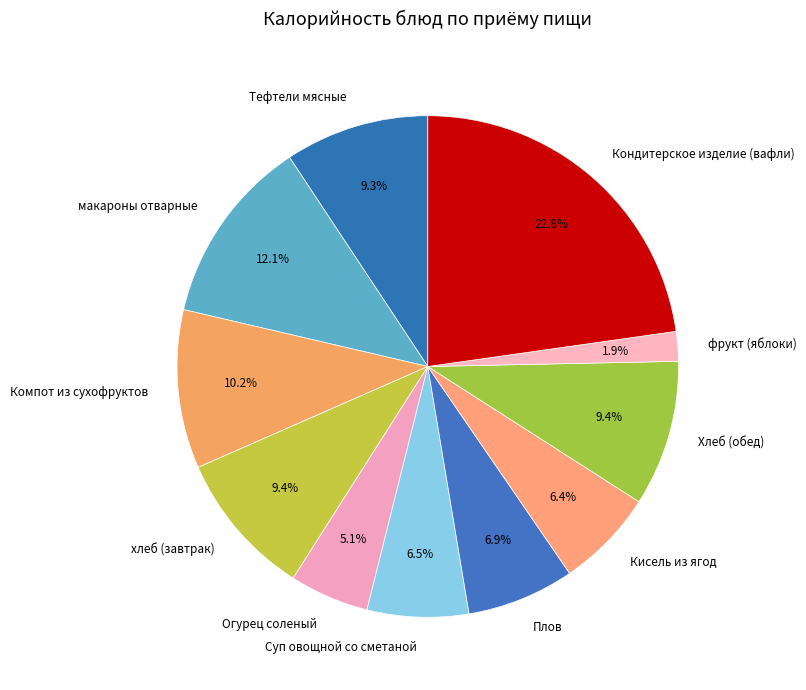

Approximately how many times larger is the value at фрукт (яблоки) compared to Плов?

0.3